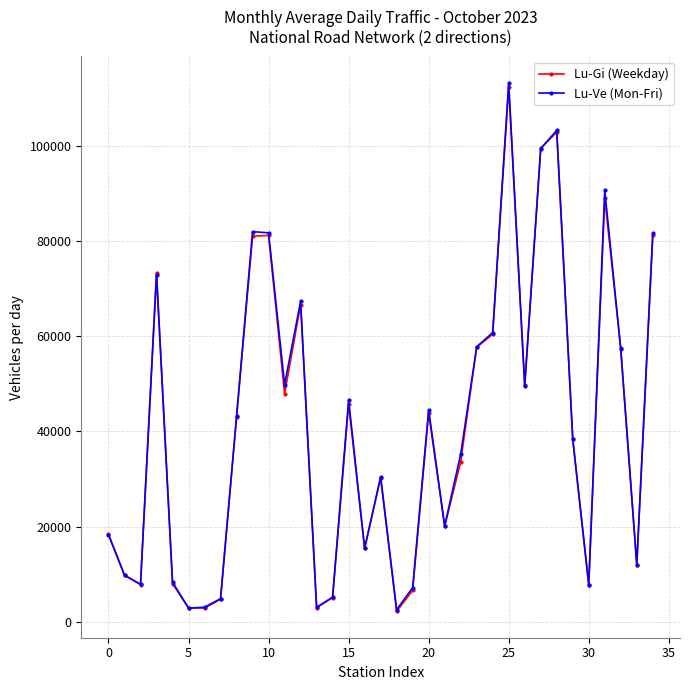

True or false: Lu-Gi (Weekday) has more than 1 interior local peaks.

True